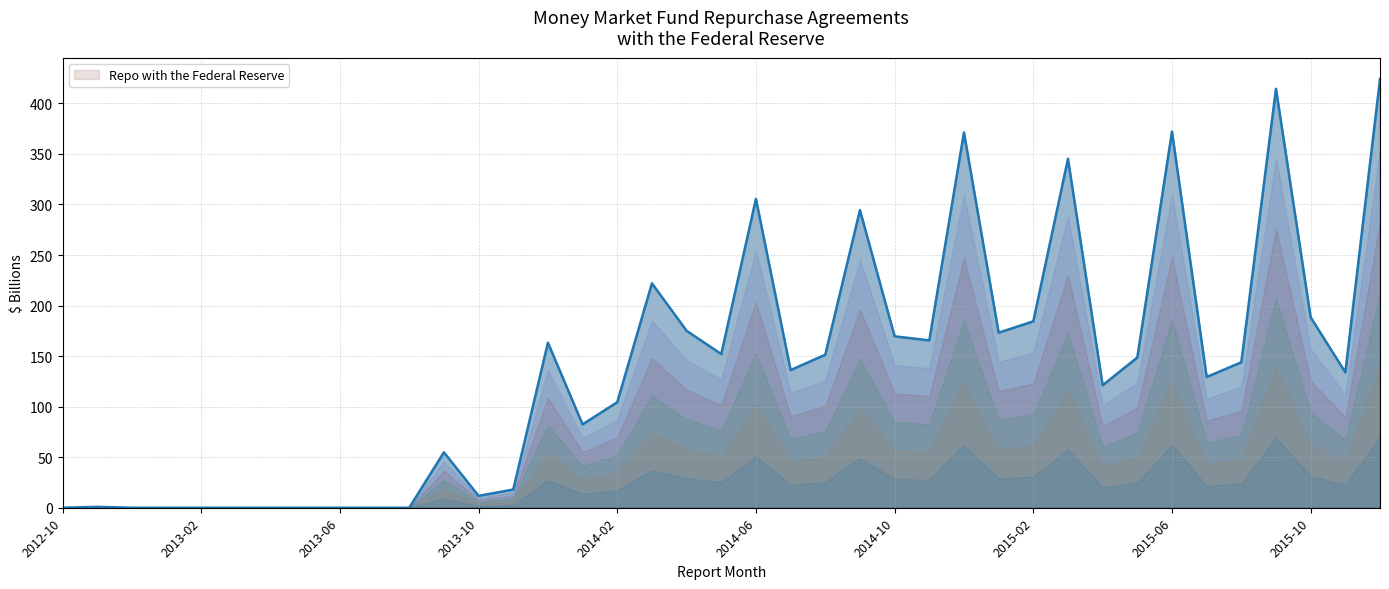

Which category has the highest value across all series?

38